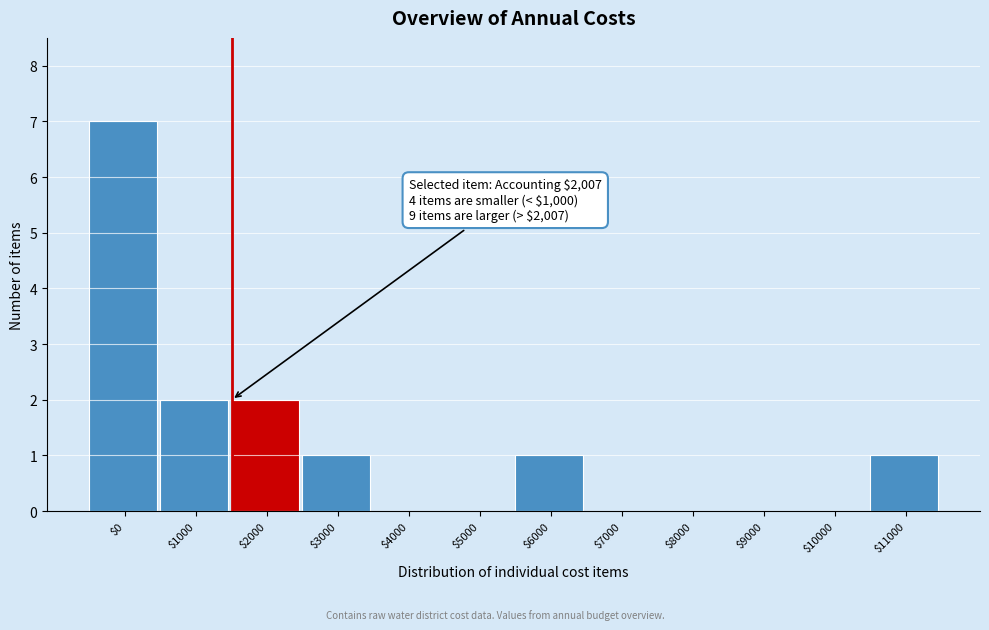

Which category has the highest value across all series?

$0